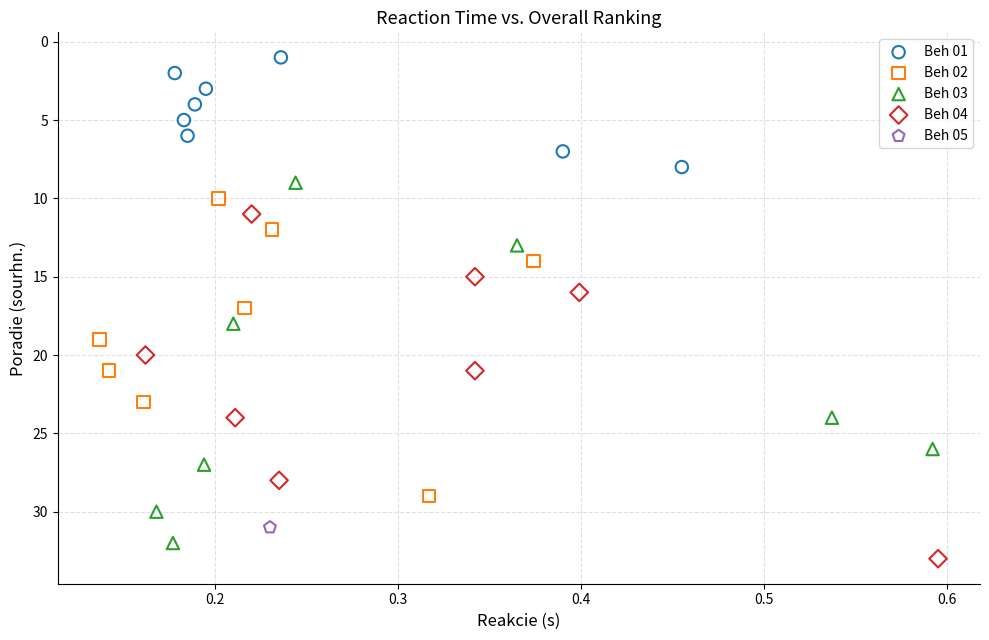

What are all the series names shown in the legend?

Beh 01, Beh 02, Beh 03, Beh 04, Beh 05